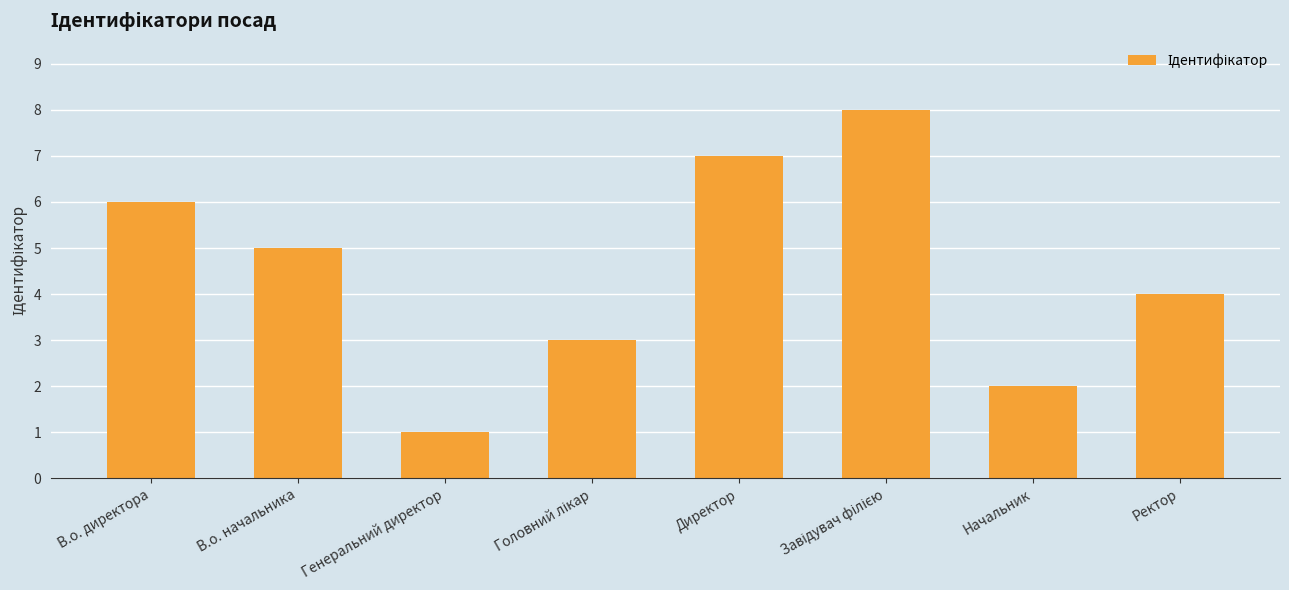

Is it true that the value at В.о. начальника is 5?

True